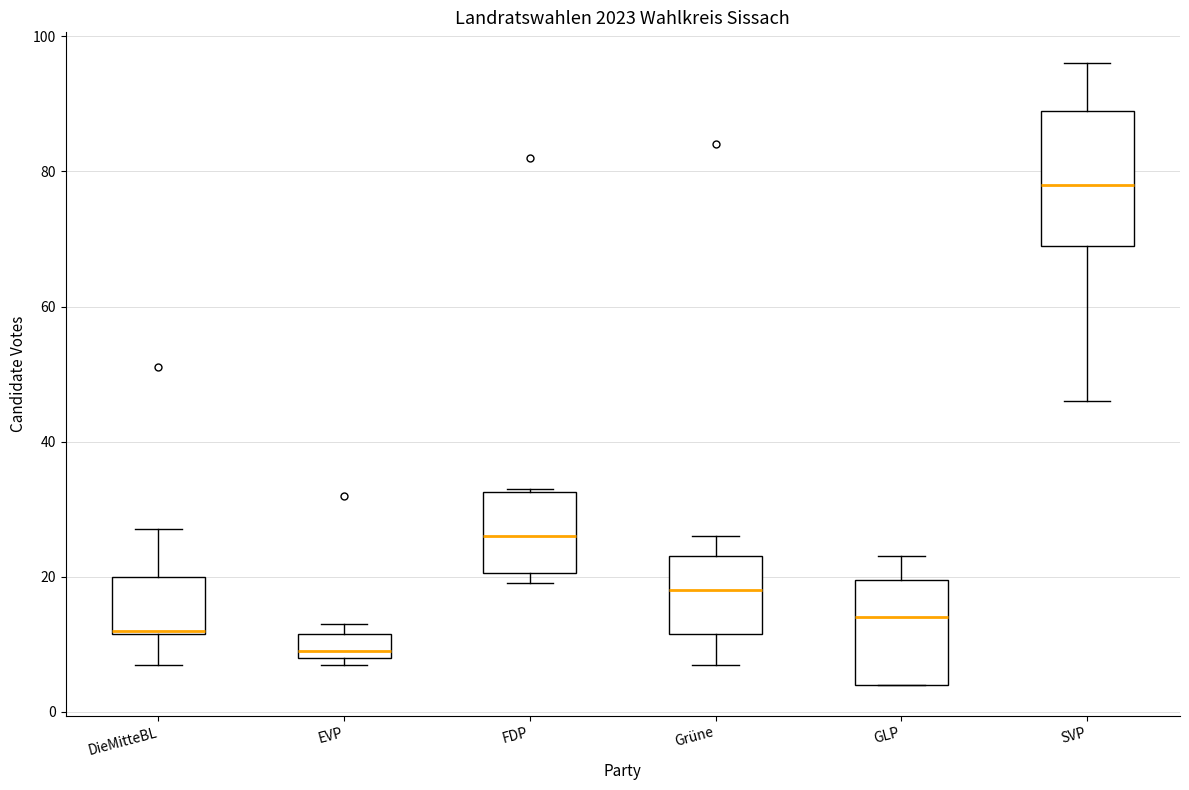

Which box's median line is the highest?

SVP